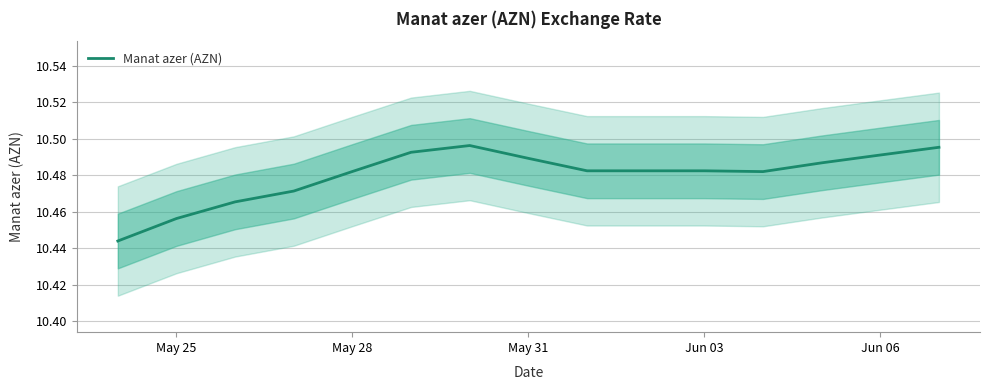

Does the chart have visible grid lines?

Yes